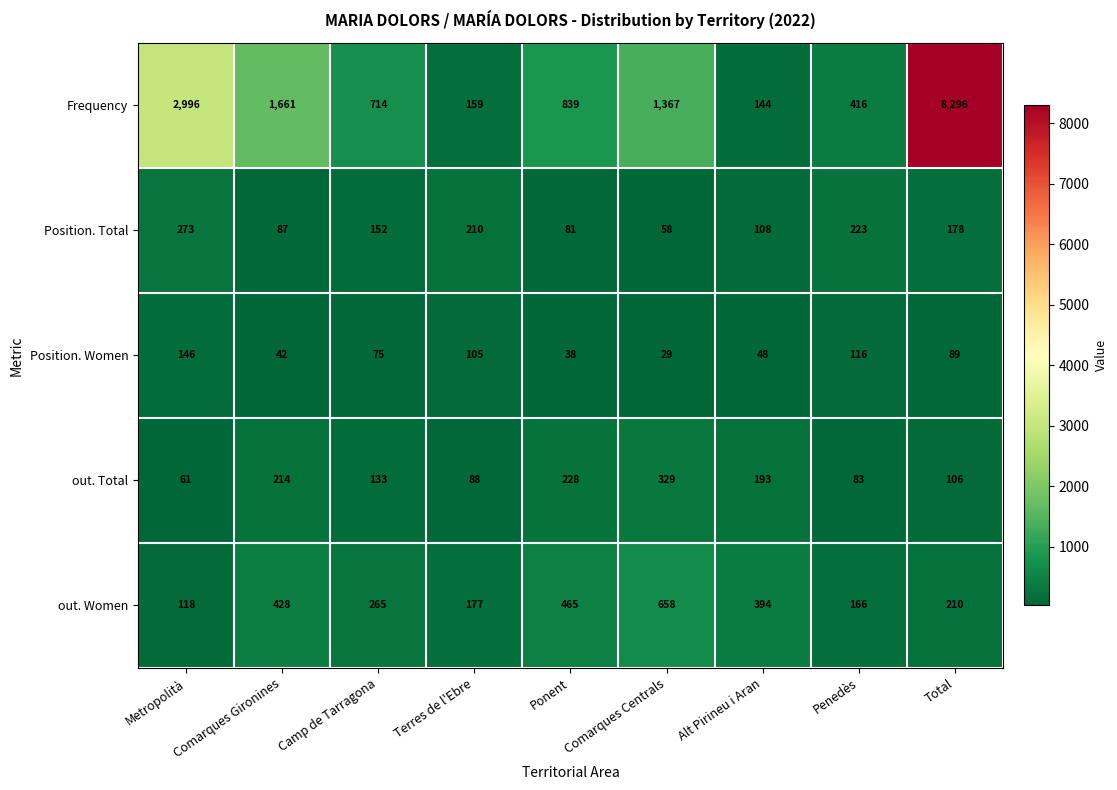

What is the average value of the out. Women series?

320